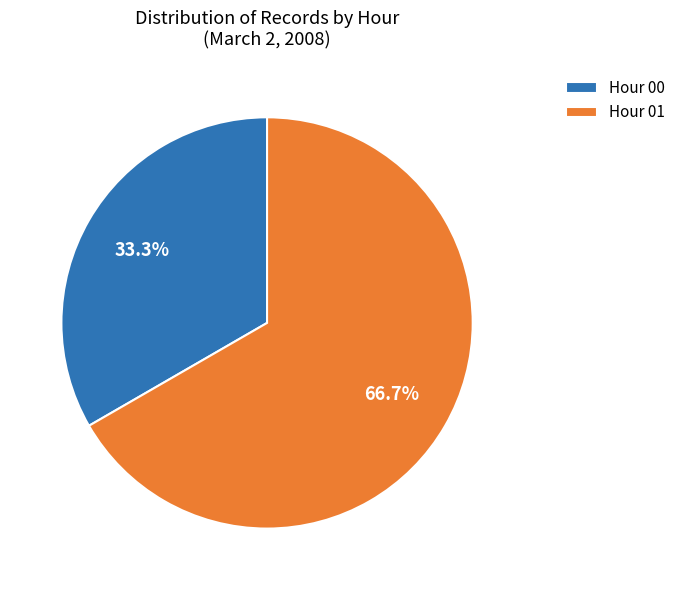

Count the number of slices in the pie.

2